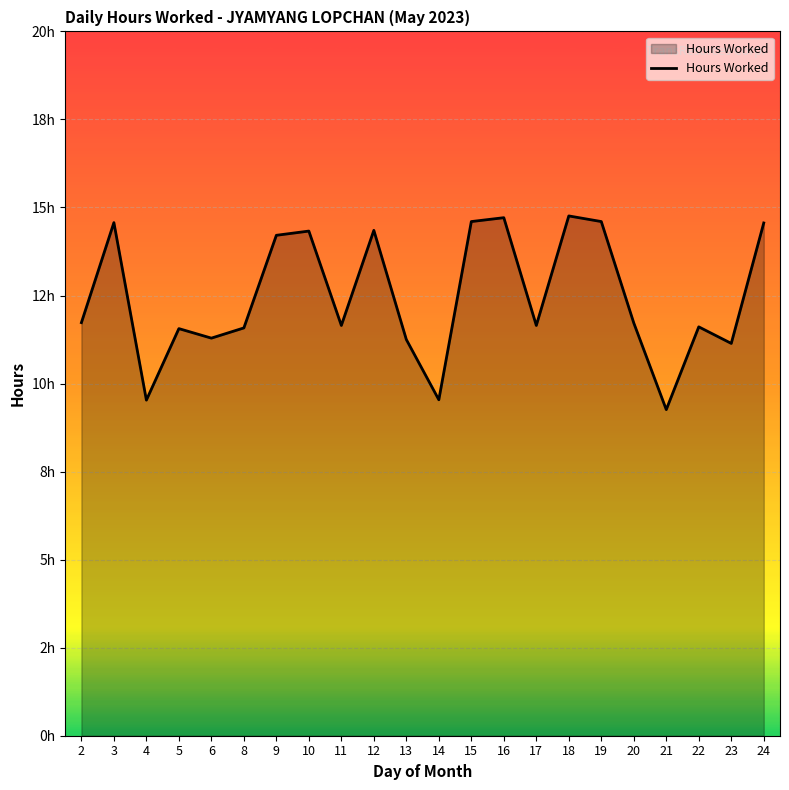

At which category does the chart reach its minimum across all series?

21